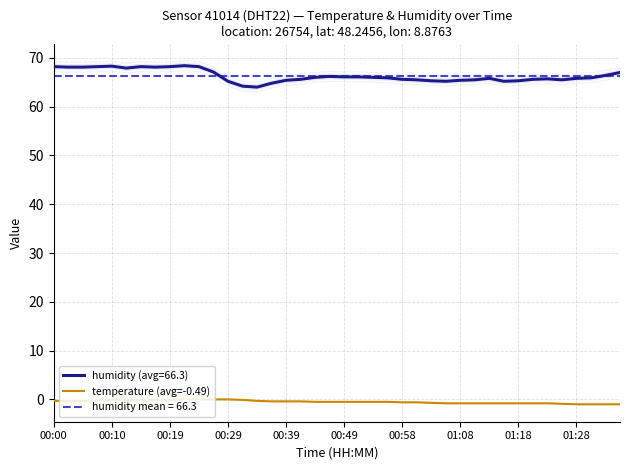

How many data points does each series have?

40